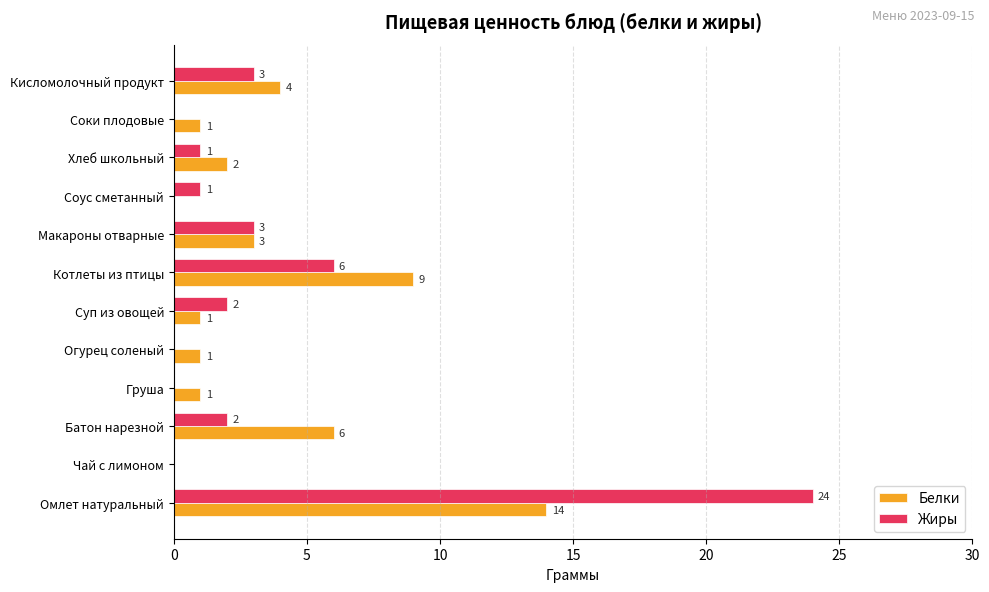

At which category is the sum across all series the highest?

Омлет натуральный